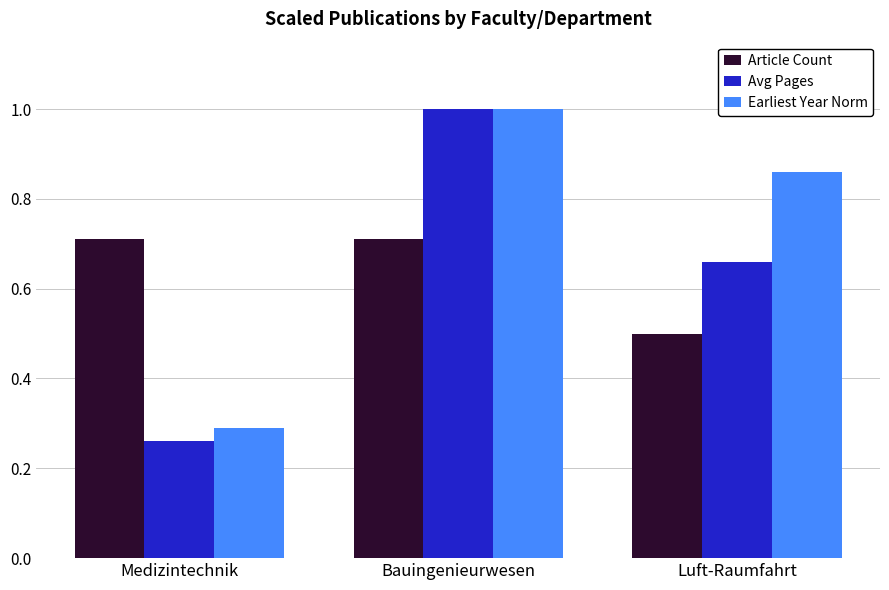

What is the label of the 1st bar from the left?

Medizintechnik